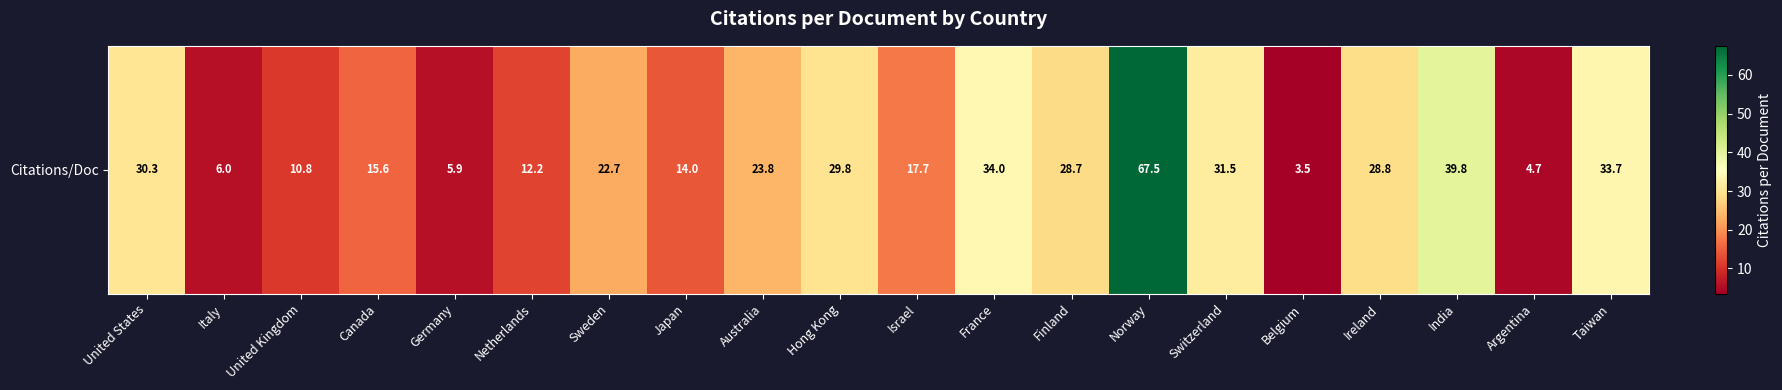

List the labels in order of value, largest first.

Norway, India, France, Taiwan, Switzerland, United States, Hong Kong, Ireland, Finland, Australia, Sweden, Israel, Canada, Japan, Netherlands, United Kingdom, Italy, Germany, Argentina, Belgium